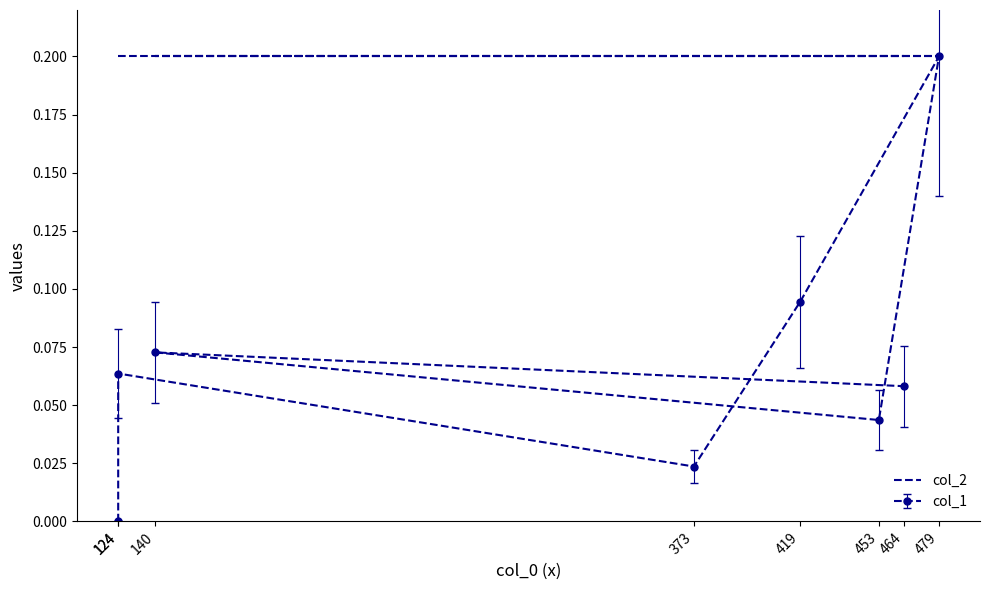

Is it true that the value at 453 is 0.1?

False